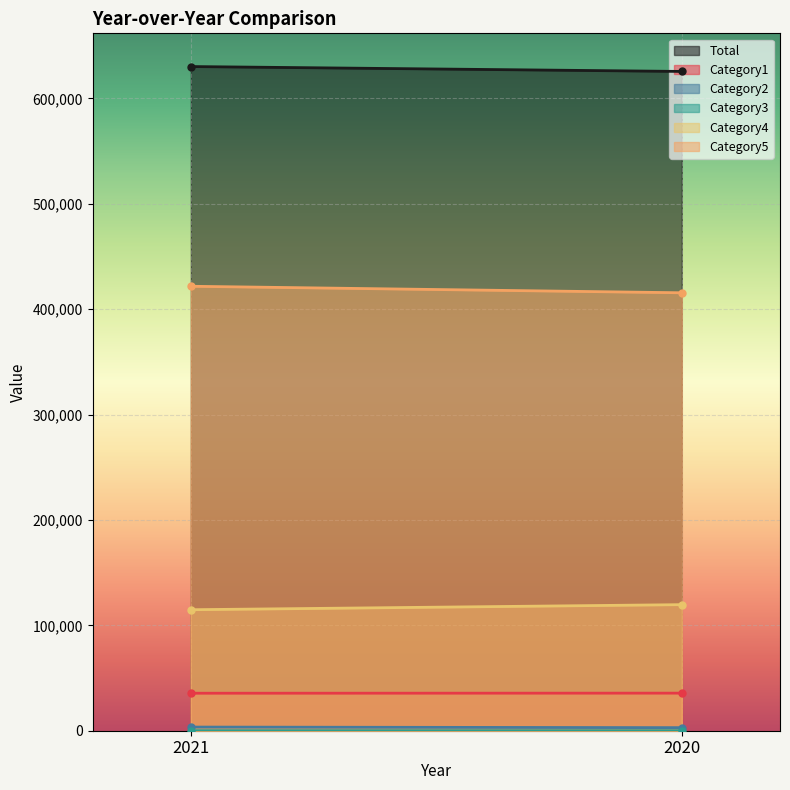

Is it true that Category2 equals 2285 at 2021?

False